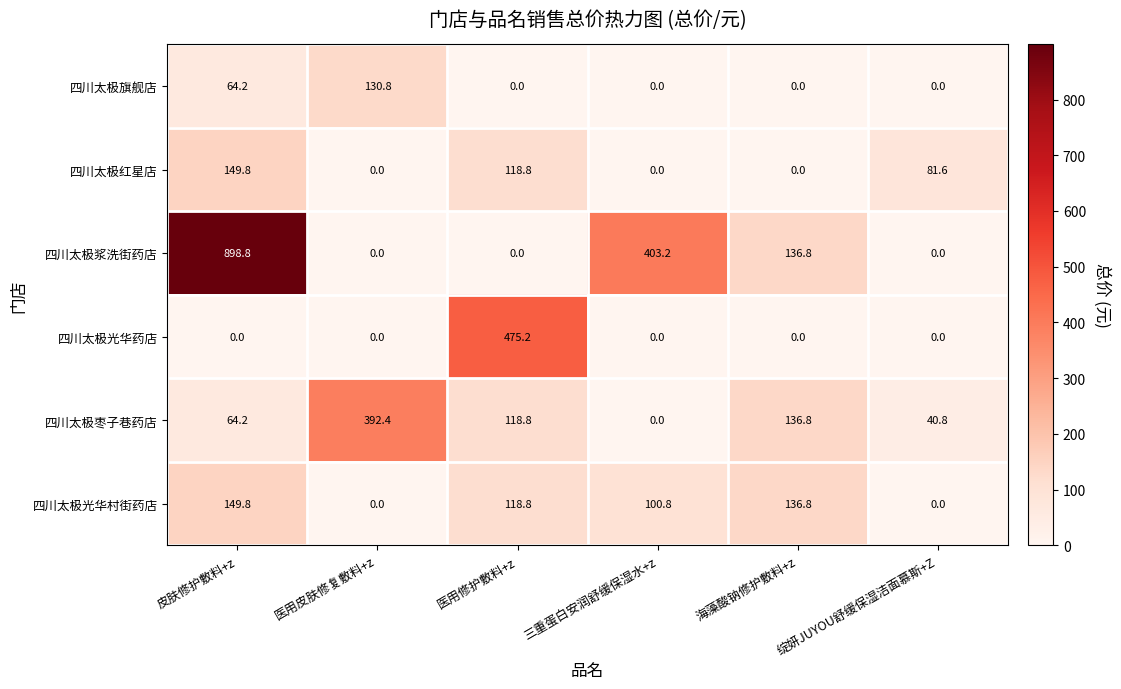

True or false: 四川太极红星店 has a value of 81.6 at 绽妍JUYOU舒缓保湿洁面慕斯+Z.

True